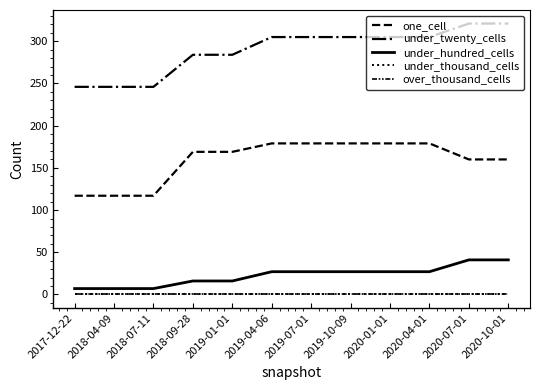

Is this an area chart (filled region under the line)?

No